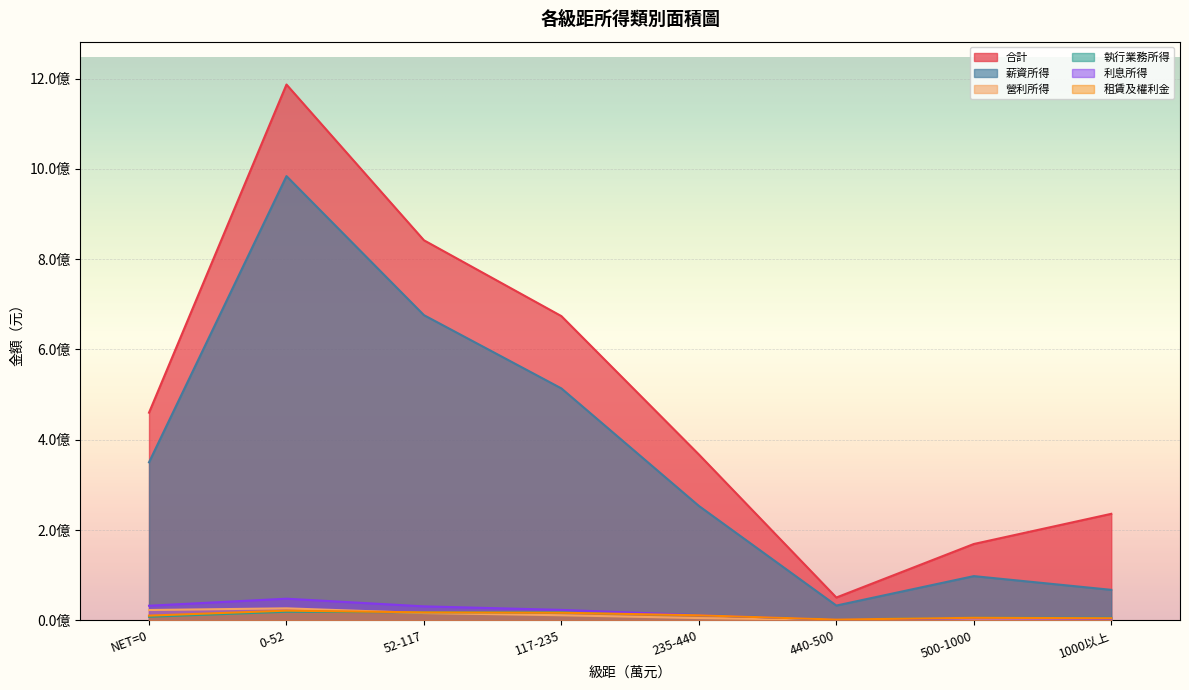

Rank the series by their maximum value, from highest to lowest.

合計, 薪資所得, 利息所得, 營利所得, 租賃及權利金, 執行業務所得